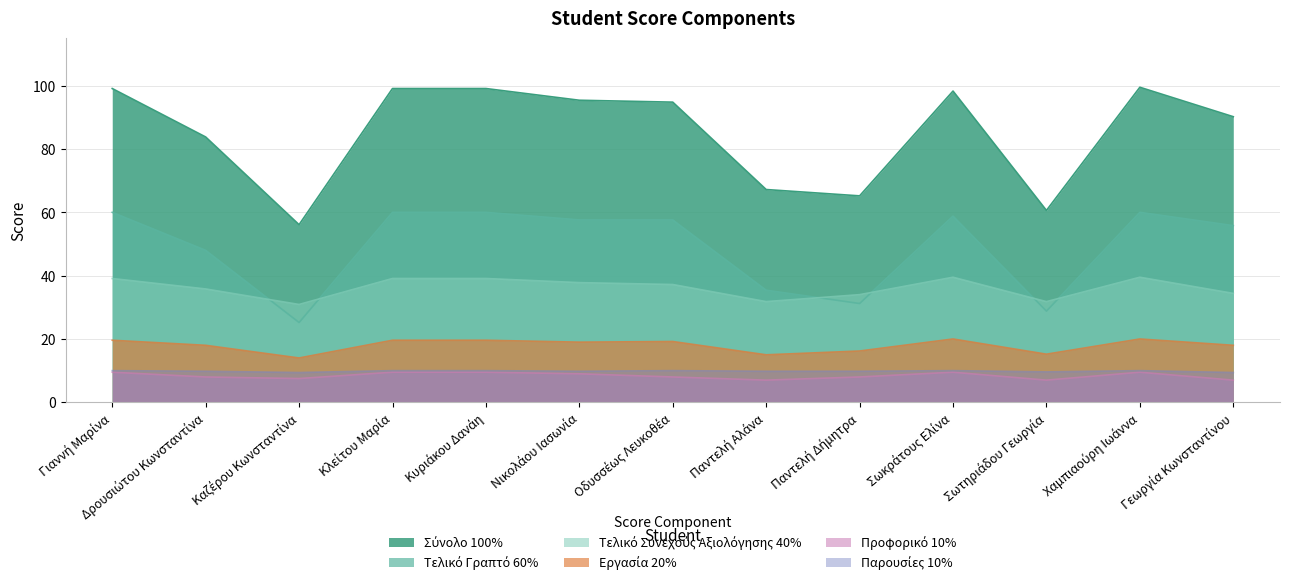

Which category has the highest value across all series?

Χαμπιαούρη Ιωάννα